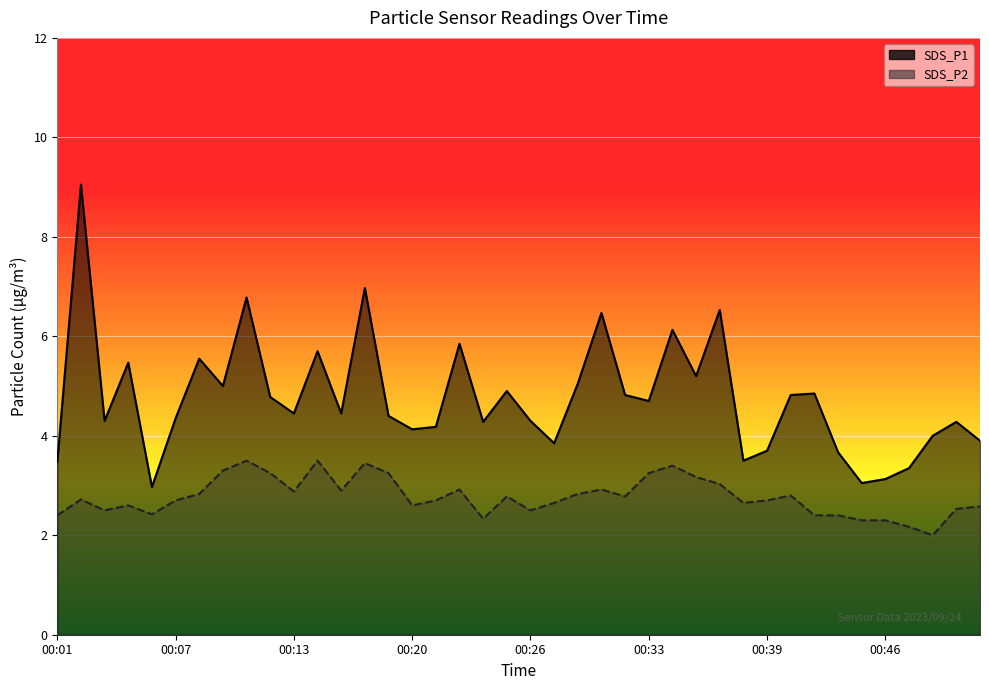

True or false: SDS_P2 has more than 2 points higher than both neighbors.

True